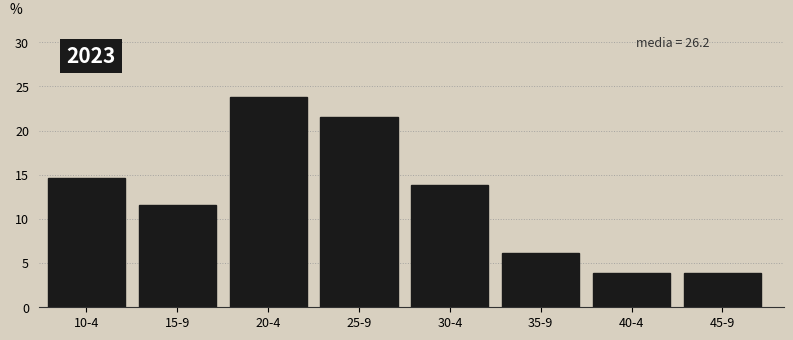

Reading left to right, transcribe all the data shown in this chart.

14.6	11.5	23.8	21.5	13.8	6.2	3.8	3.8